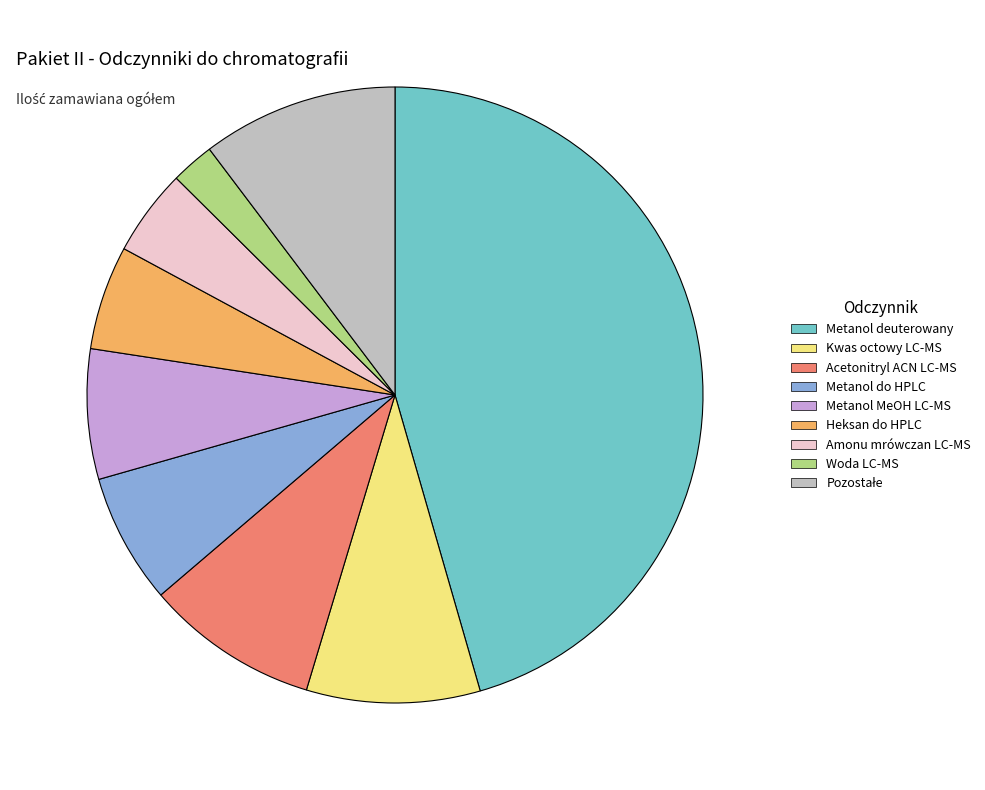

Which slice is the smallest?

Woda LC-MS